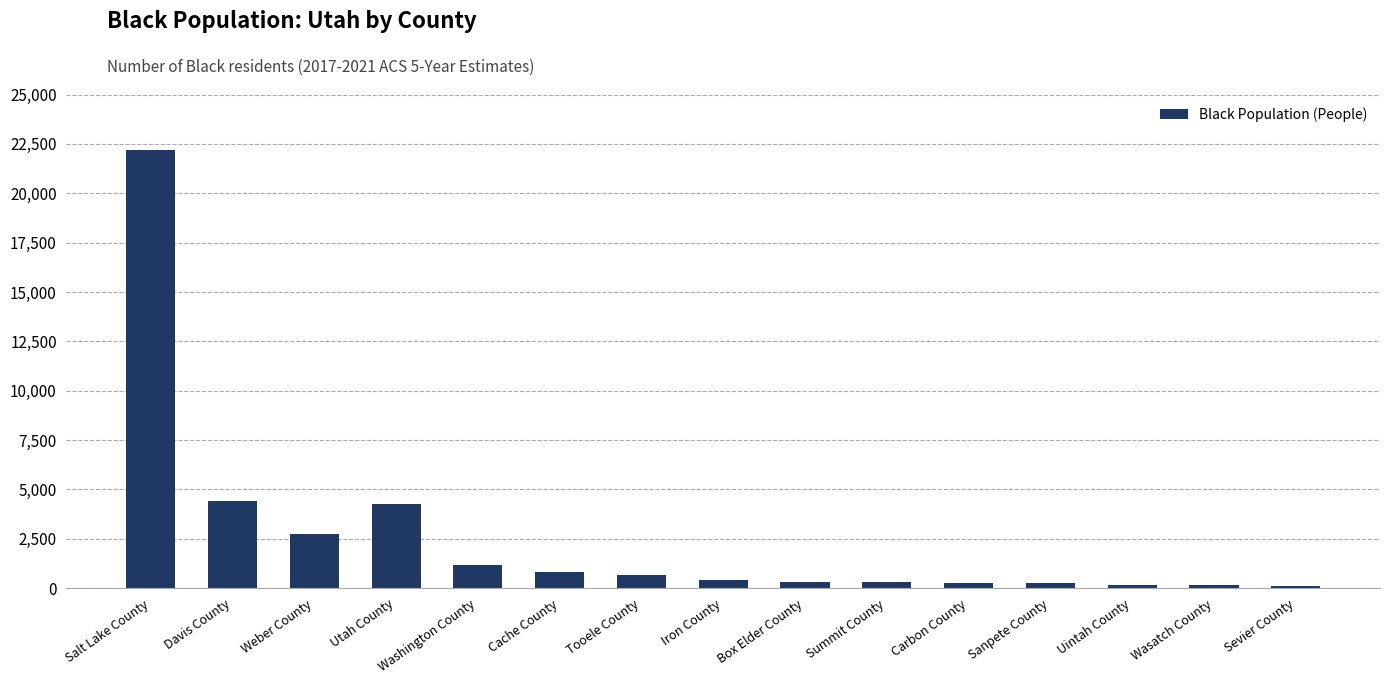

Count the number of categories in the chart.

15